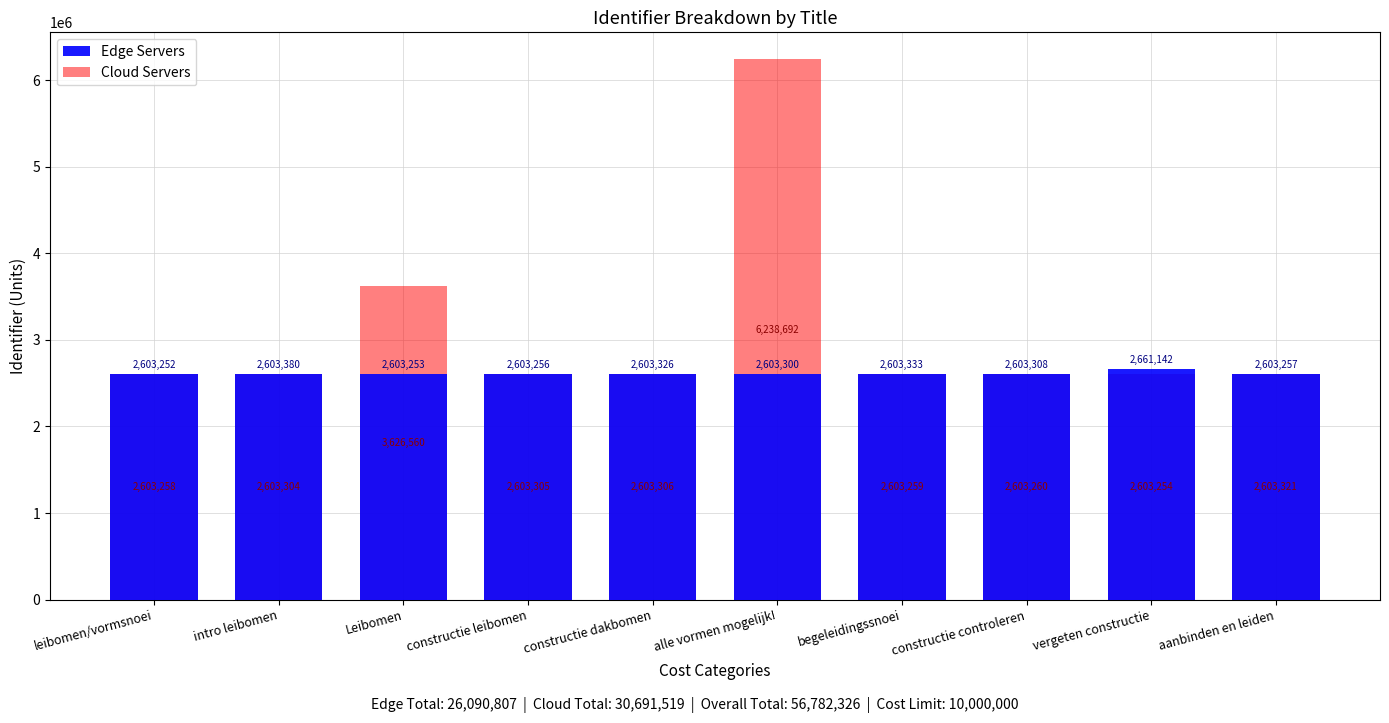

Reading right to left, what are all the values shown in this chart?

Edge Servers: 2603257	2661142	2603308	2603333	2603300	2603326	2603256	2603253	2603380	2603252
Cloud Servers: 2603321	2603254	2603260	2603259	6238692	2603306	2603305	3626560	2603304	2603258